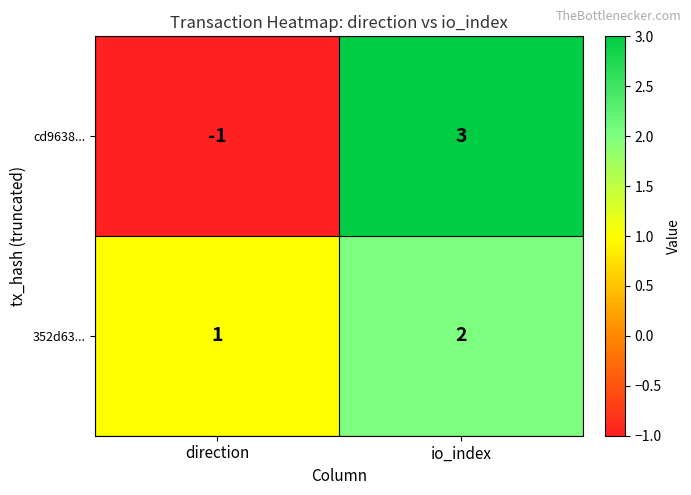

How many distinct data groups are displayed?

2